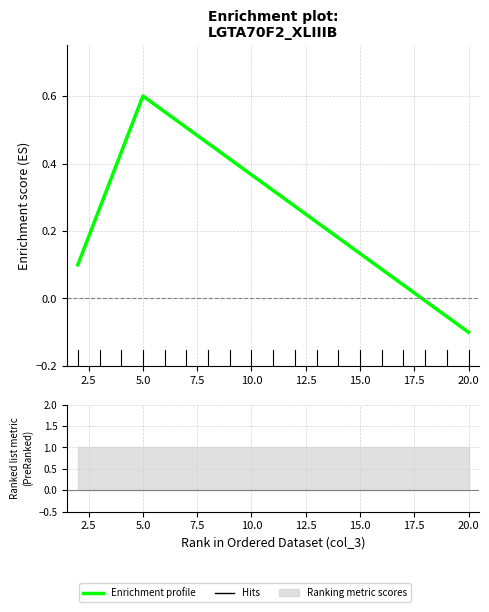

How many lines are shown in the chart?

1